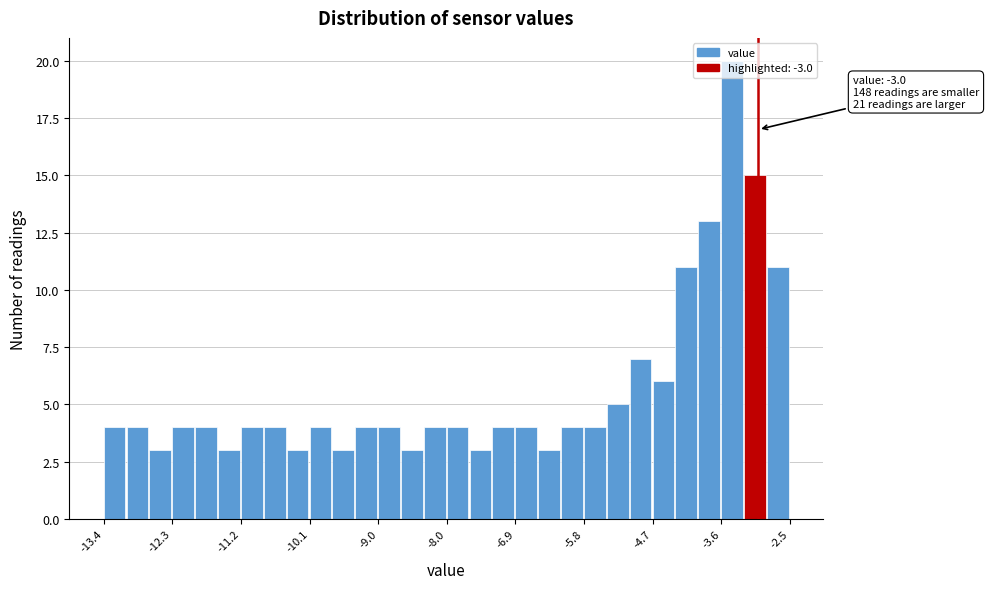

Around what value on the x-axis is the tallest bar? Give the approximate position of its centre, as read against the axis.

-3.4